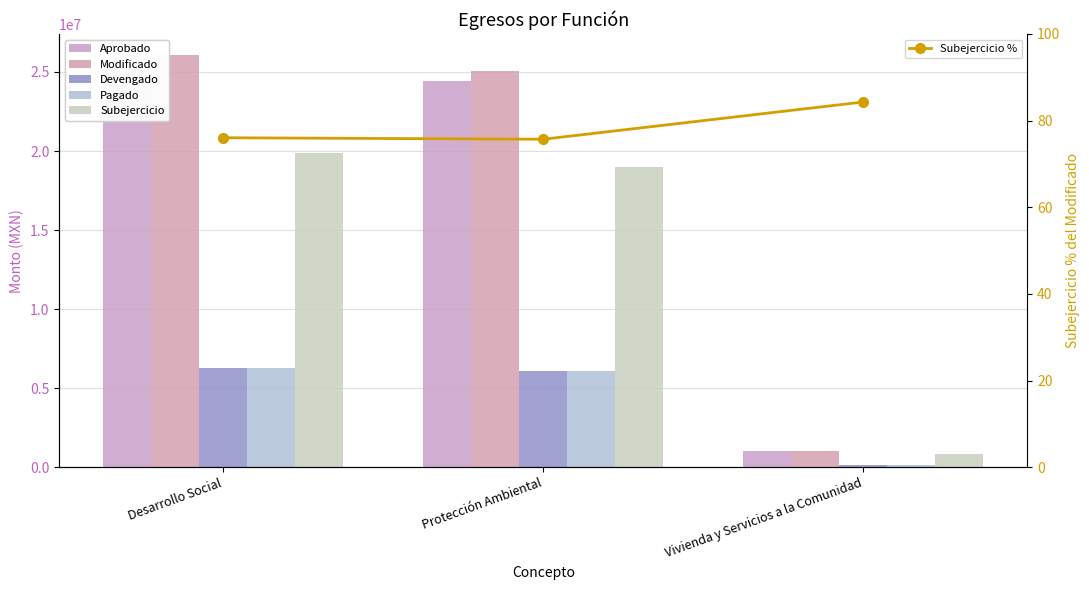

What is the label of the 3rd bar from the right?

Desarrollo Social